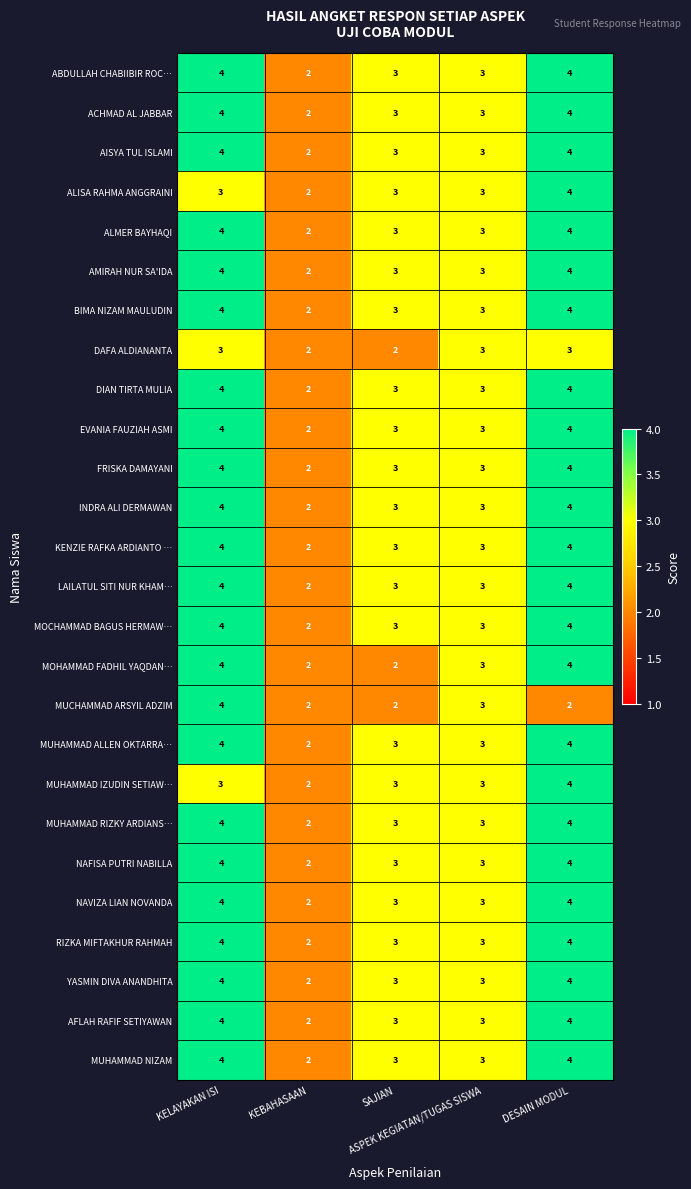

What is the sum of all MUHAMMAD ALLEN OKTARRA… values?

16